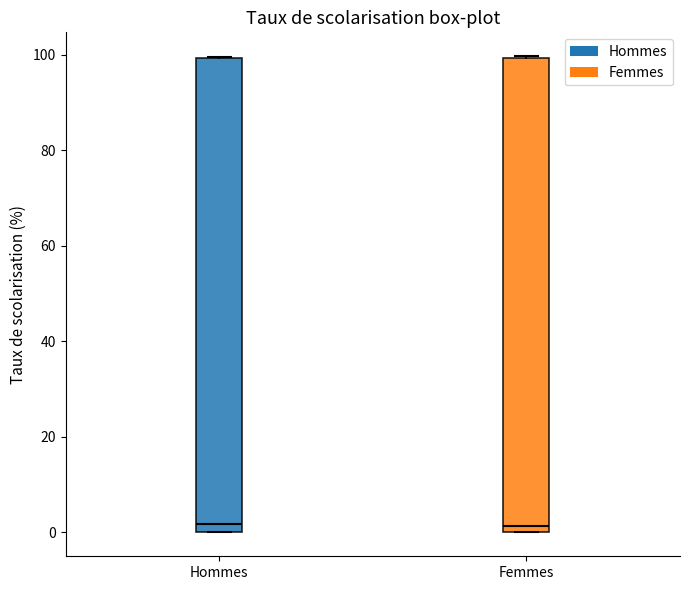

Where is the upper edge of the box for Hommes on the y-axis? The values are not printed on the chart, so give them approximately, as read against the axis.

100